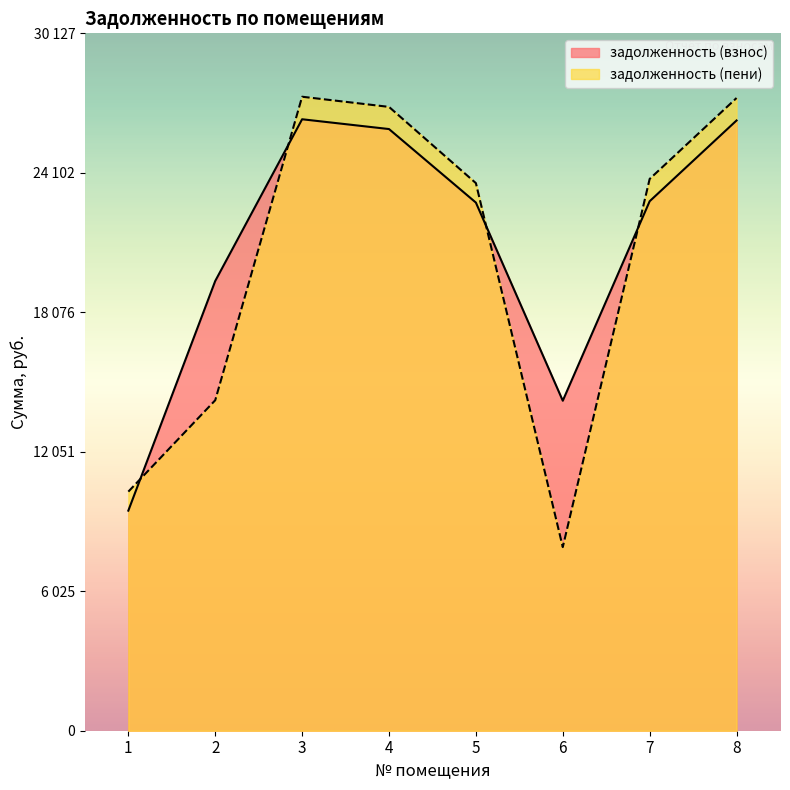

True or false: задолженность (взнос) has a value of 9507.5 at 1.

True